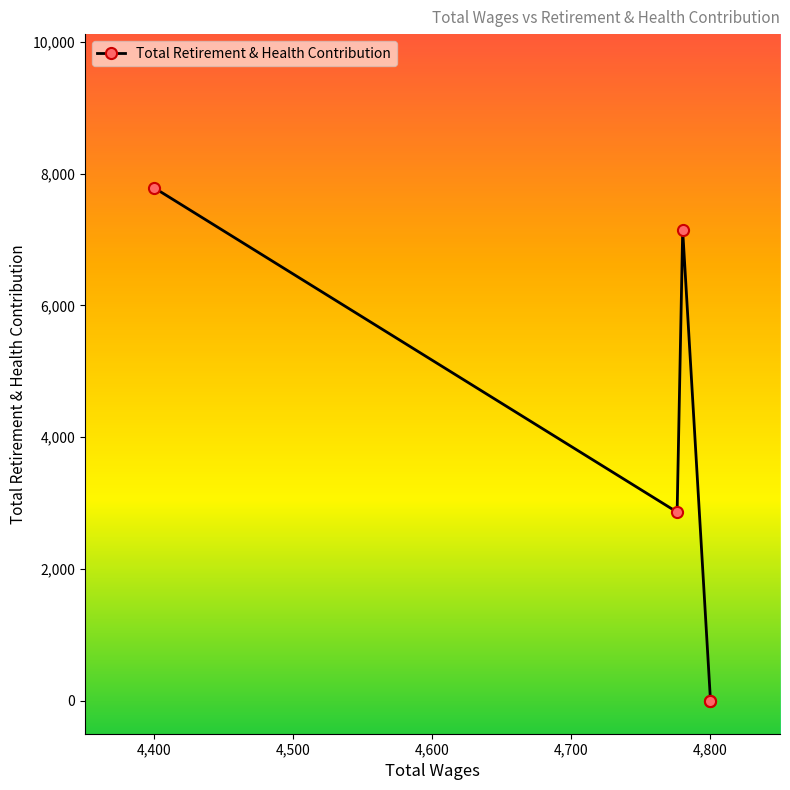

How many lines are shown in the chart?

1